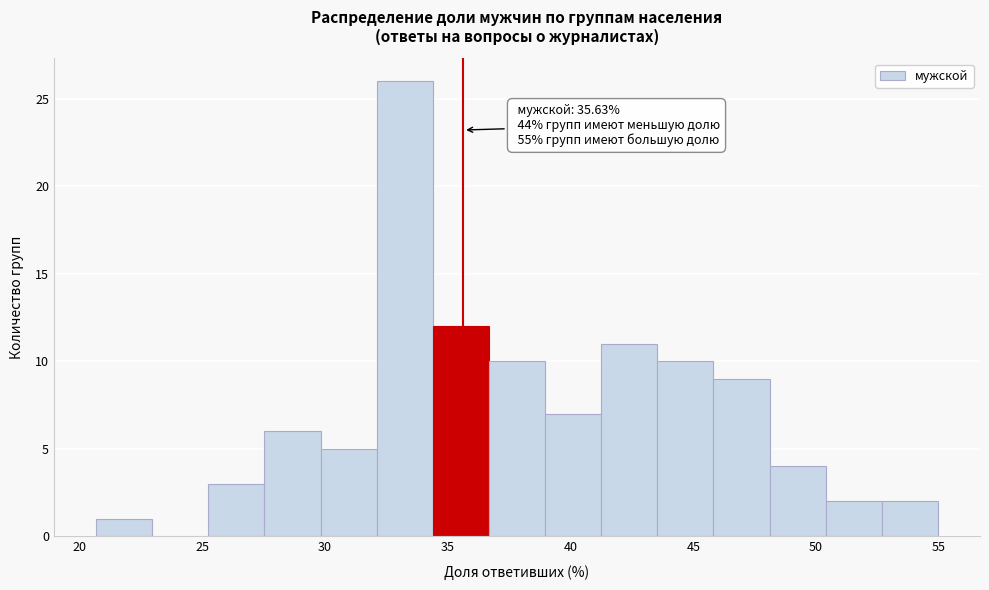

Which range on the x-axis has the tallest bar?

32.0 to 34.5